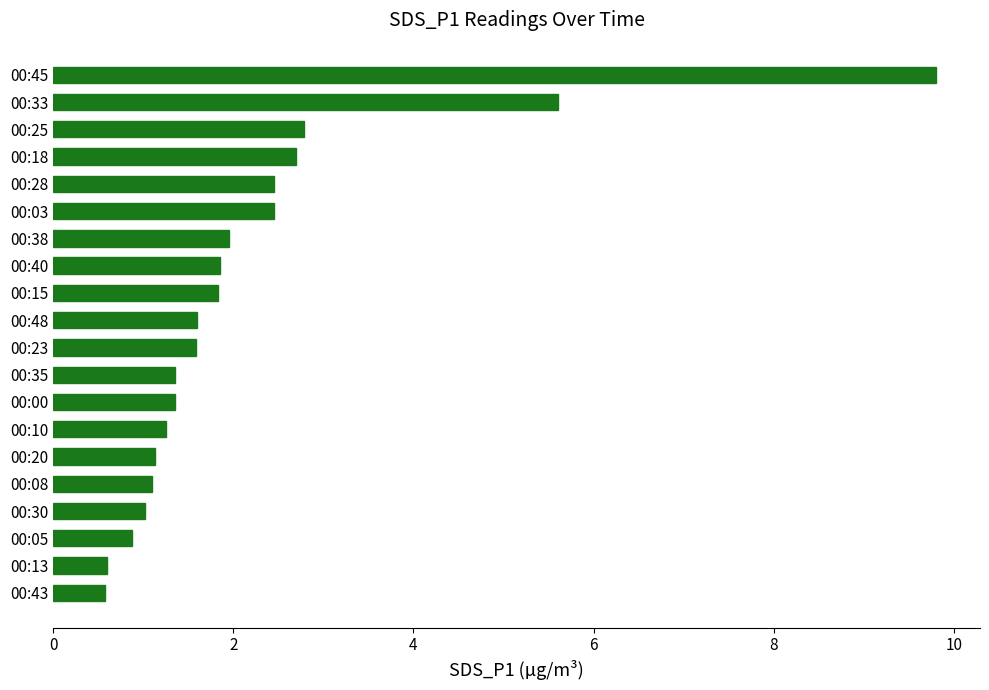

What is the label of the 12th bar from the bottom?

00:15